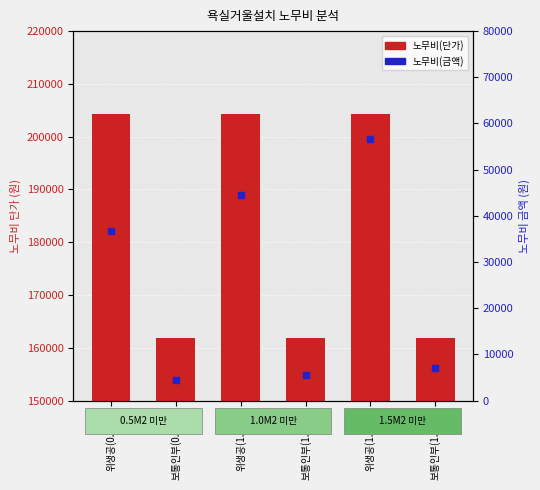

Which series has the widest spread of Y values?

노무비(금액)